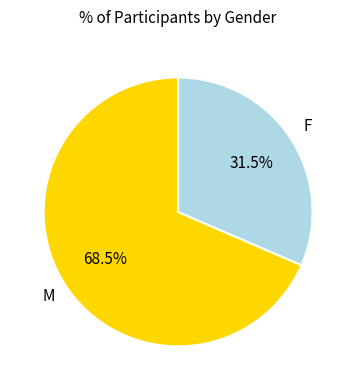

Is there a majority slice in this chart?

Yes